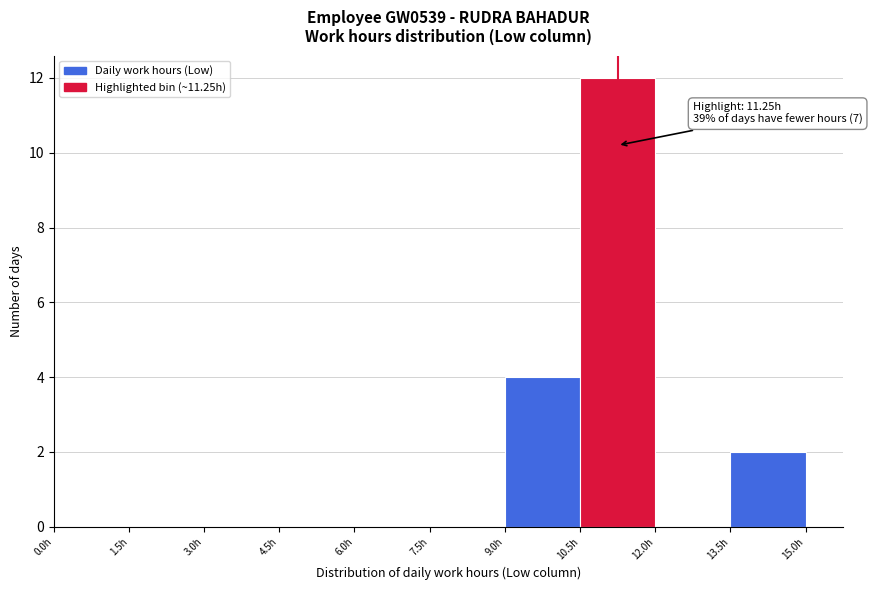

Over which range of the x-axis is the bar tallest?

10.5 to 12.0